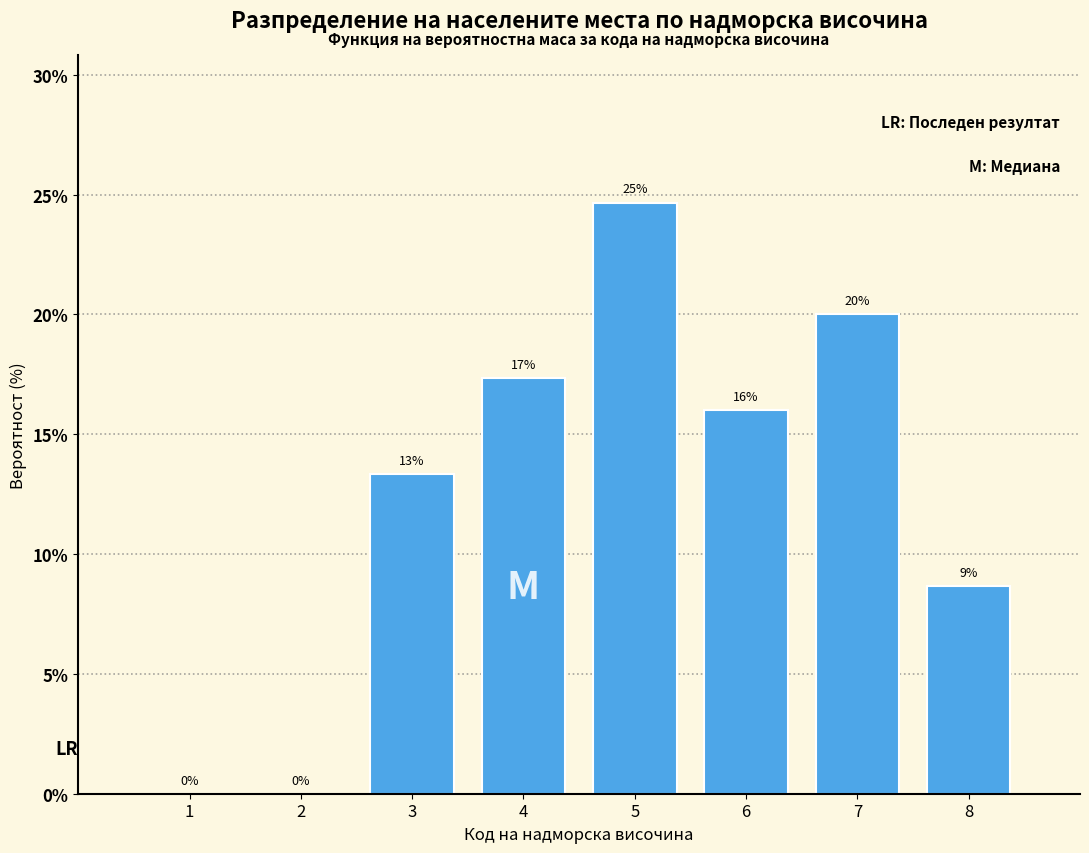

Between 5 and 6, which is larger?

5